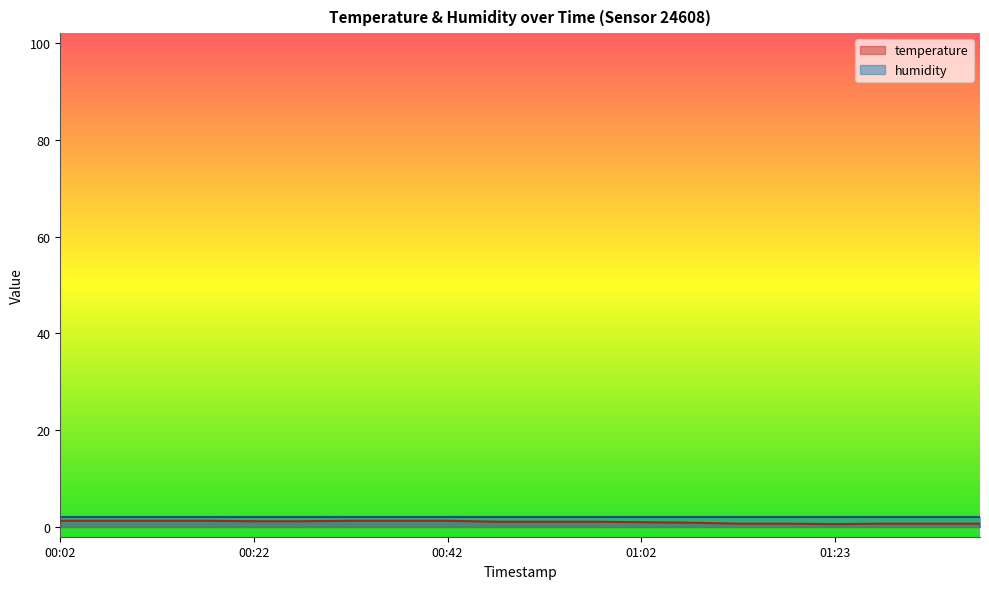

Where does the data first go above 1?

00:02